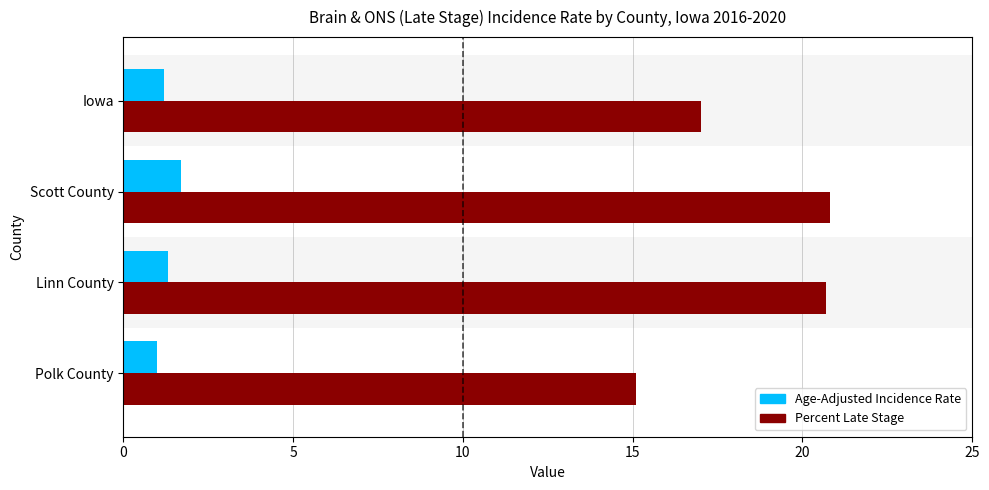

Rank the series at Iowa from lowest to highest value.

Age-Adjusted Incidence Rate, Percent Late Stage